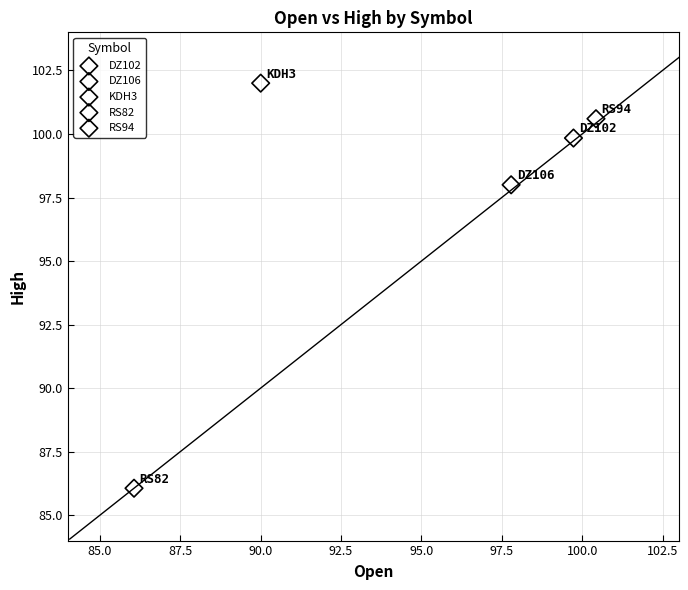

What are all the series names shown in the legend?

DZ102, DZ106, KDH3, RS82, RS94